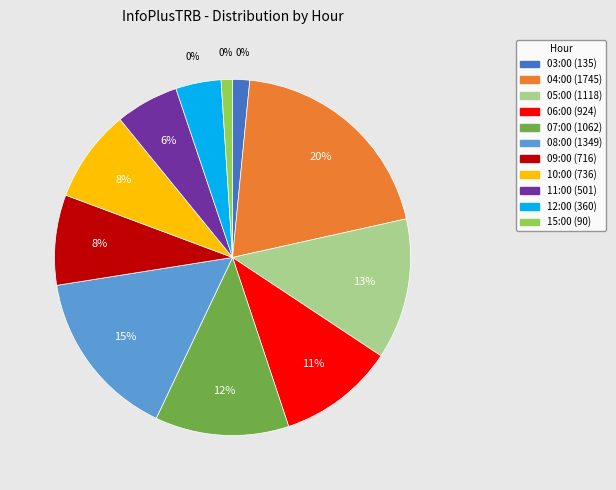

Is it true that 03:00 is 7% of the pie?

False